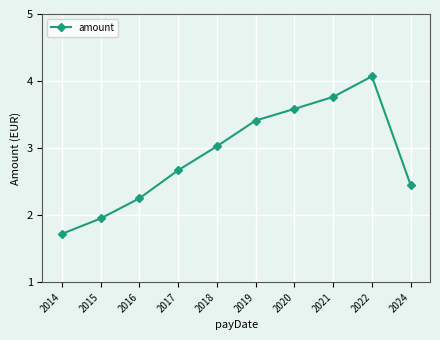

What is the value of the 6th point from the left?

3.4